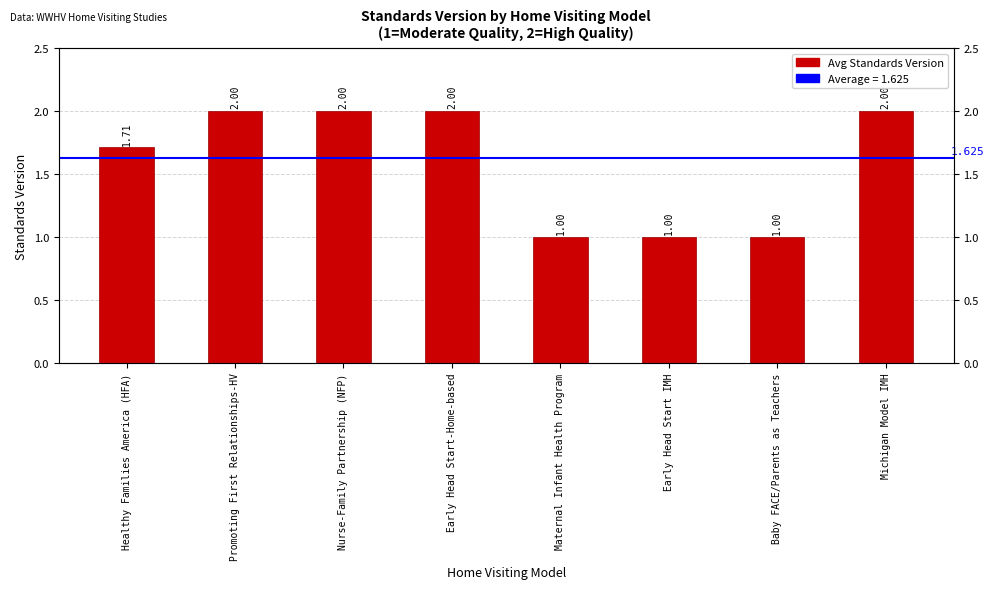

How many categories are shown in the chart?

8